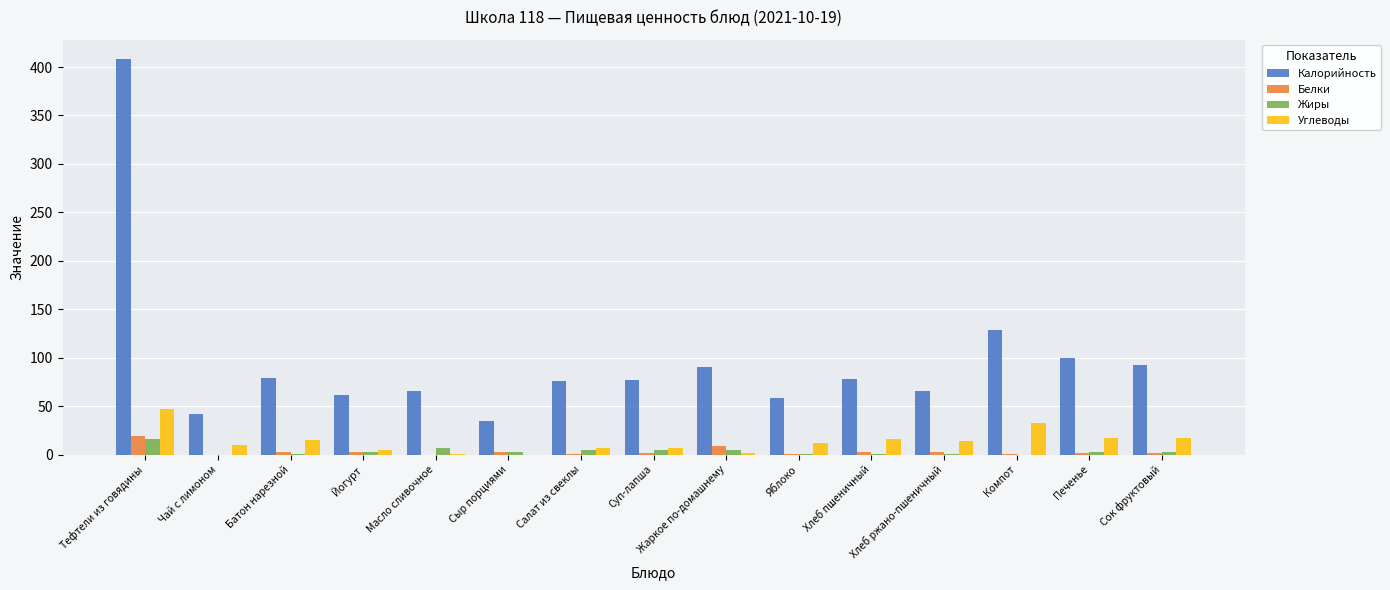

Is it true that Калорийность equals 106.5 at Масло сливочное?

False